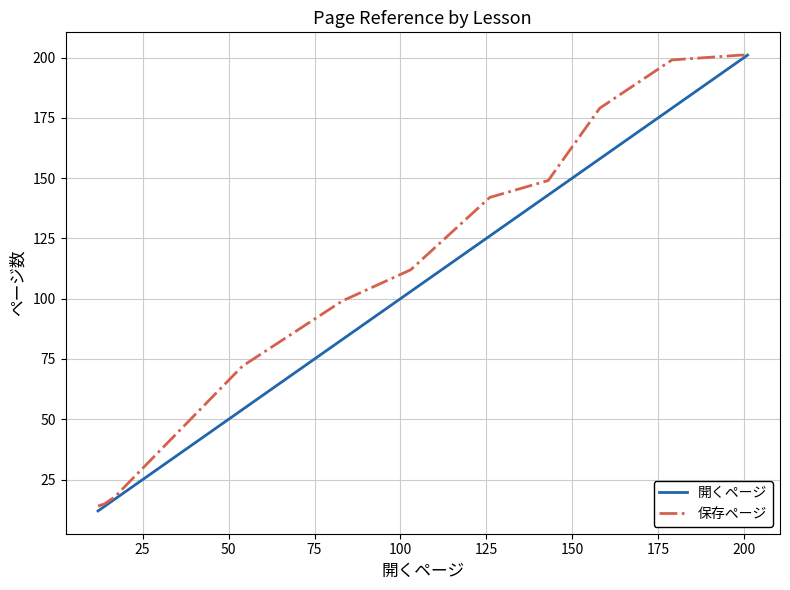

What is the maximum value shown in the chart?

201